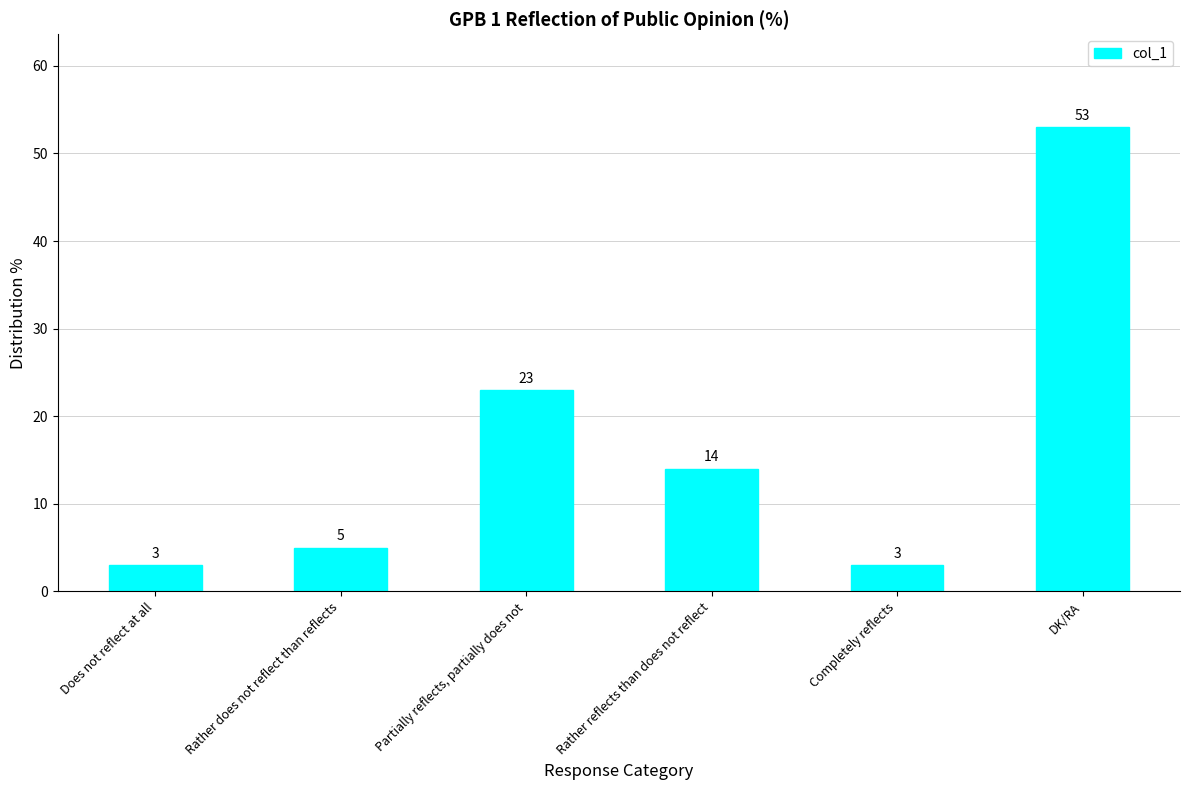

What is the label of the 3rd bar from the left?

Partially reflects, partially does not